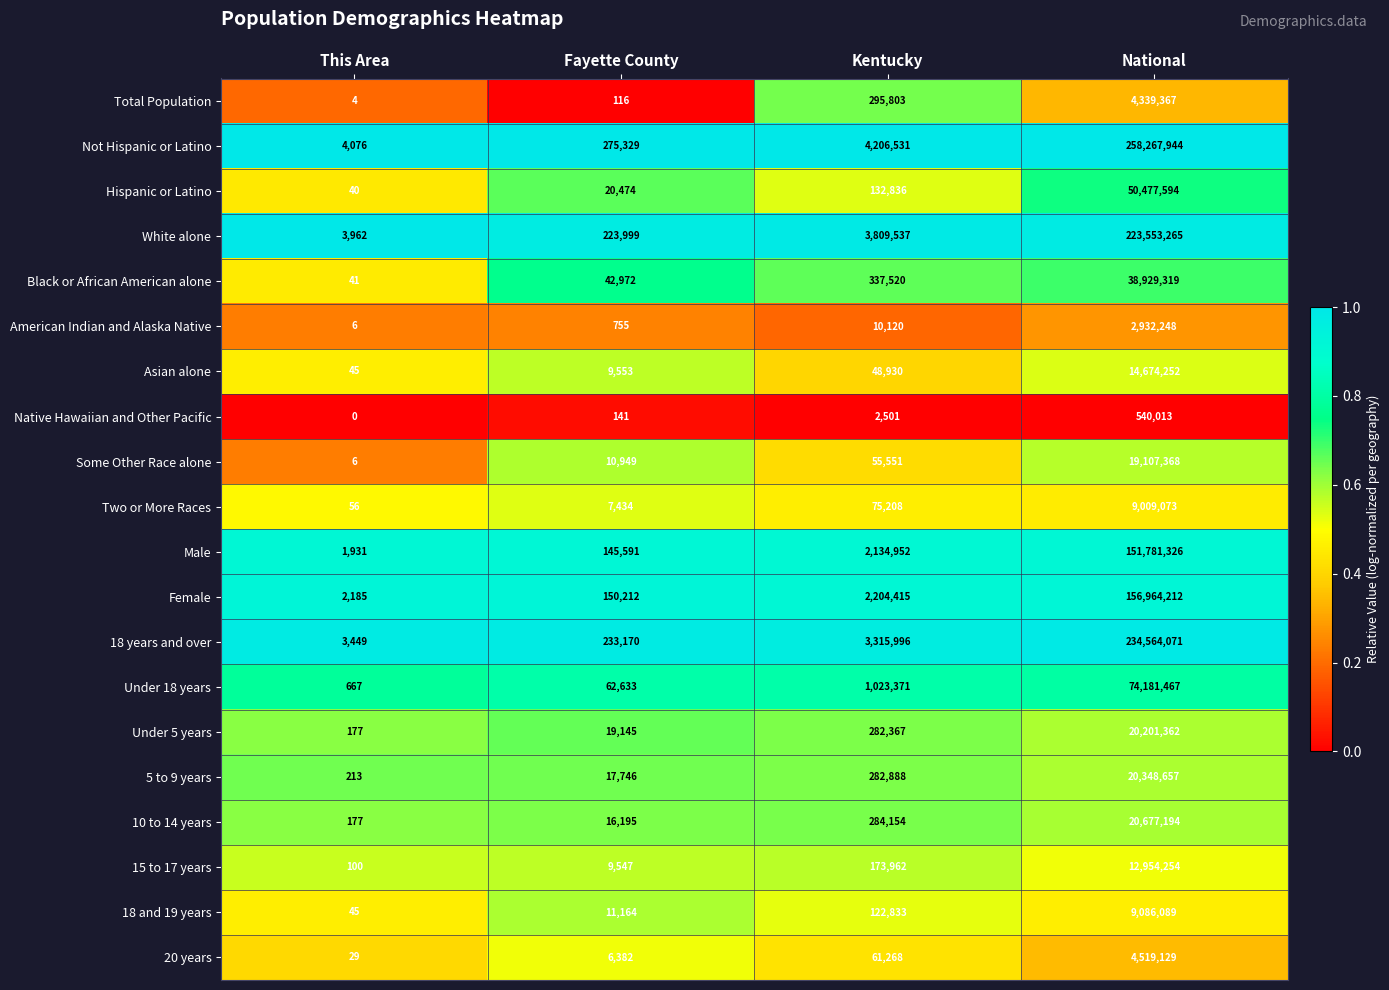

Which series has the largest total across all categories?

Not Hispanic or Latino